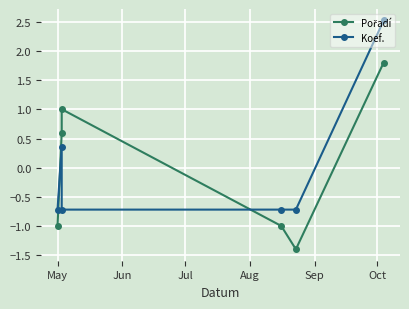

Which series has the largest total across all categories?

Pořadí